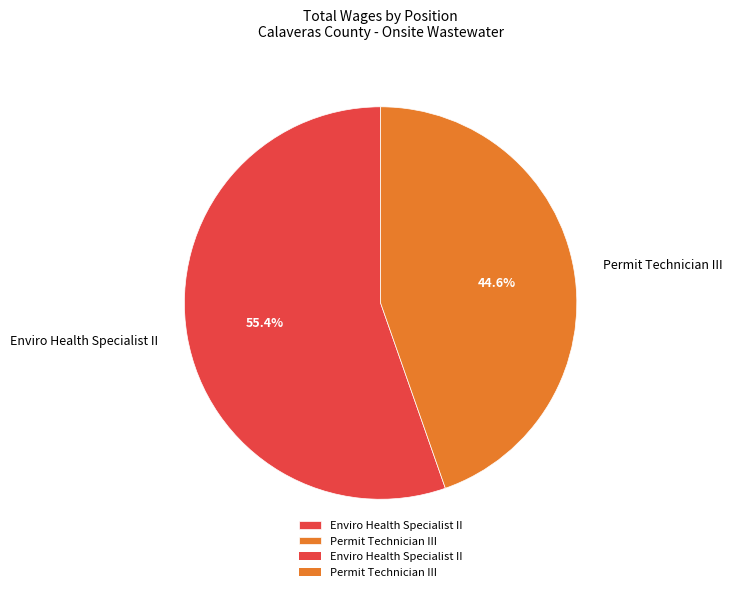

How many slices are in this pie chart?

2